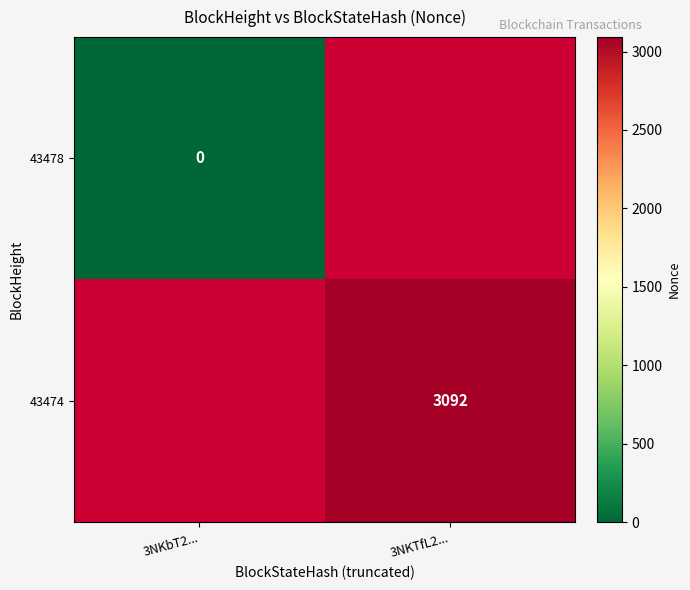

Is the value of 43474 at 3NKTfL2... greater than the value of 43478 at 3NKbT2...?

Yes